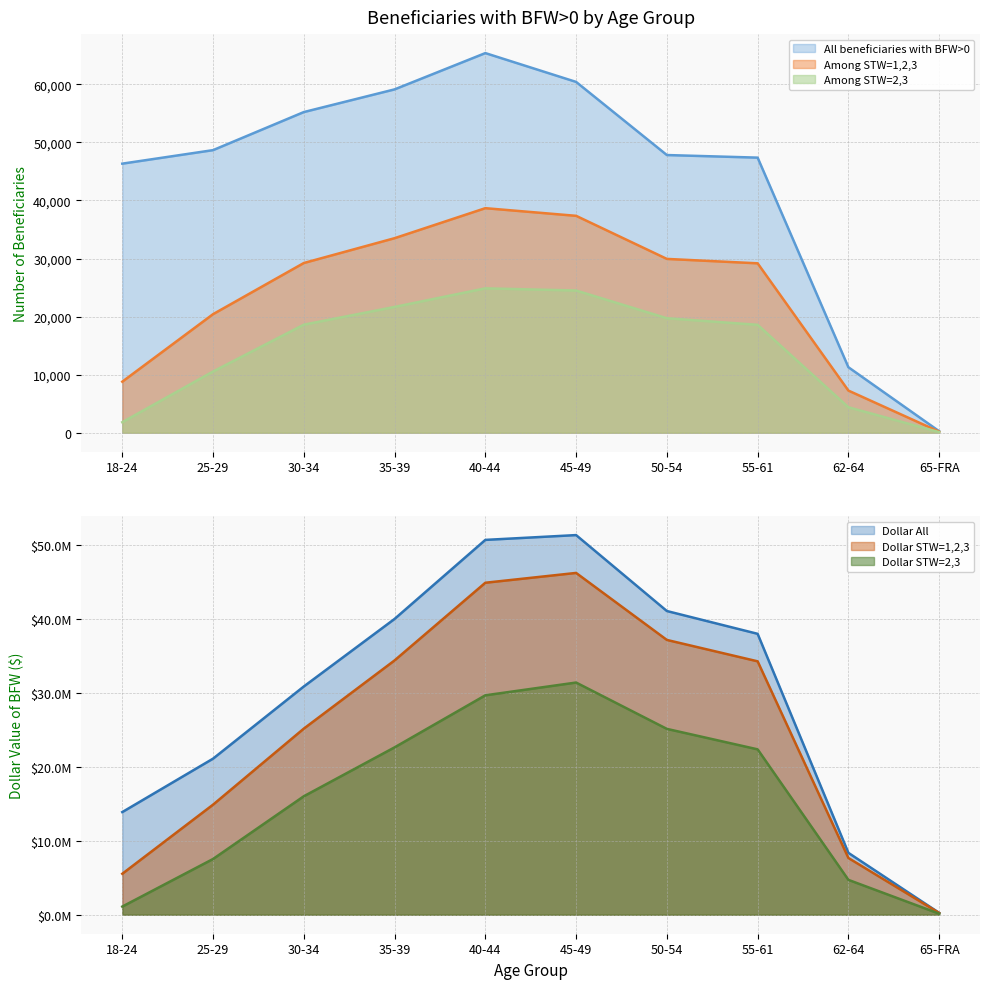

At 35-39, list the series in order from smallest to largest.

Among STW=2,3, Among STW=1,2,3, All beneficiaries with BFW>0